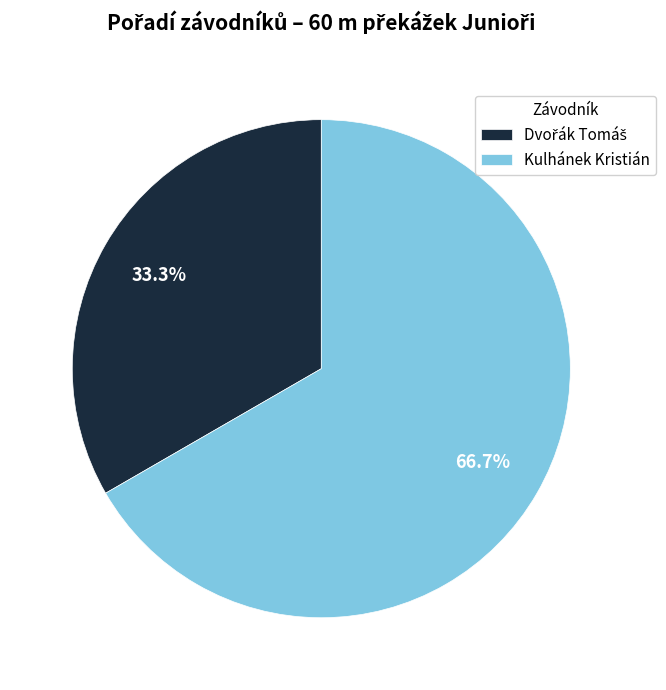

What is the largest slice in the pie chart?

Kulhánek Kristián